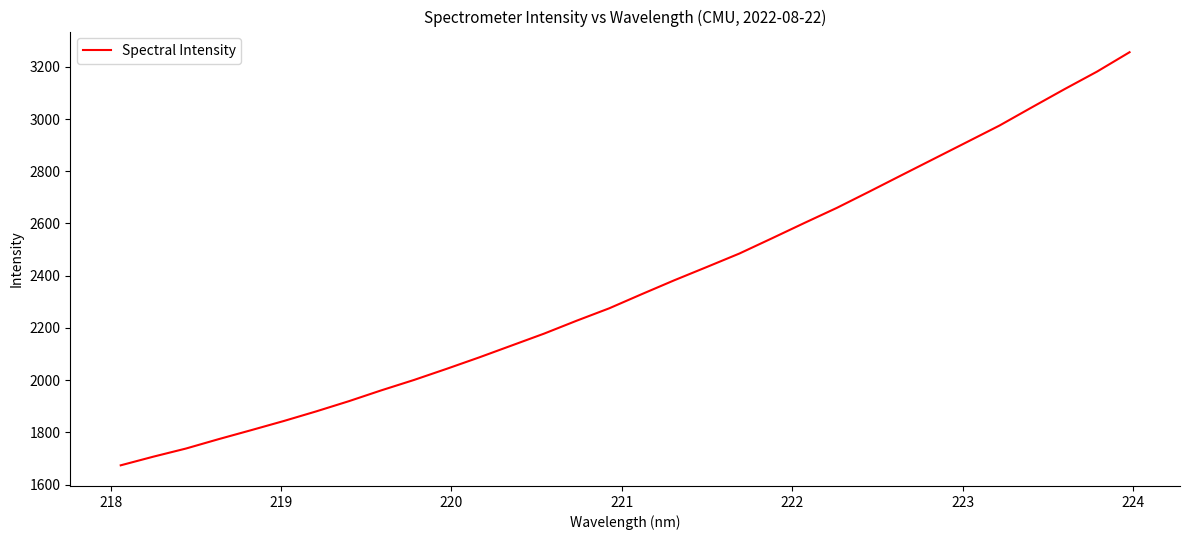

Does the chart display data point markers on the line(s)?

No